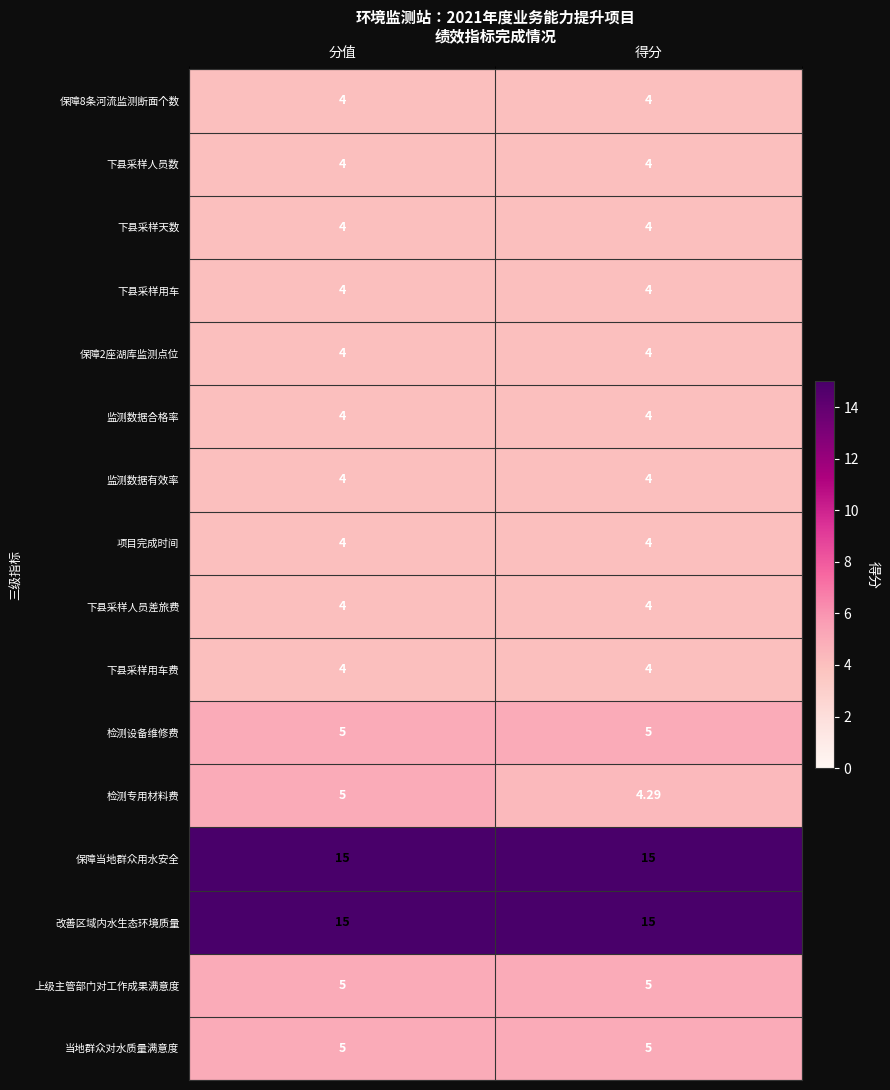

At which category is the sum across all series the highest?

分值